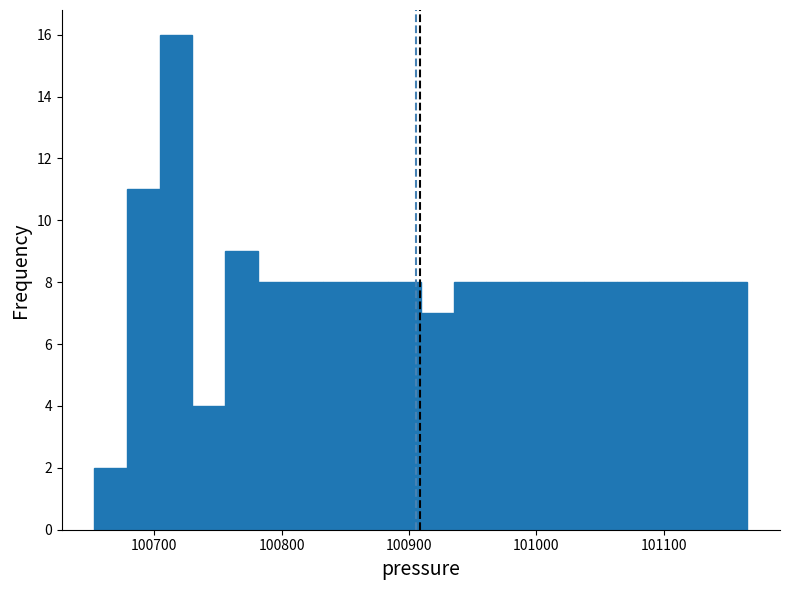

Read against the x-axis, roughly where is the centre of the tallest bar?

100720